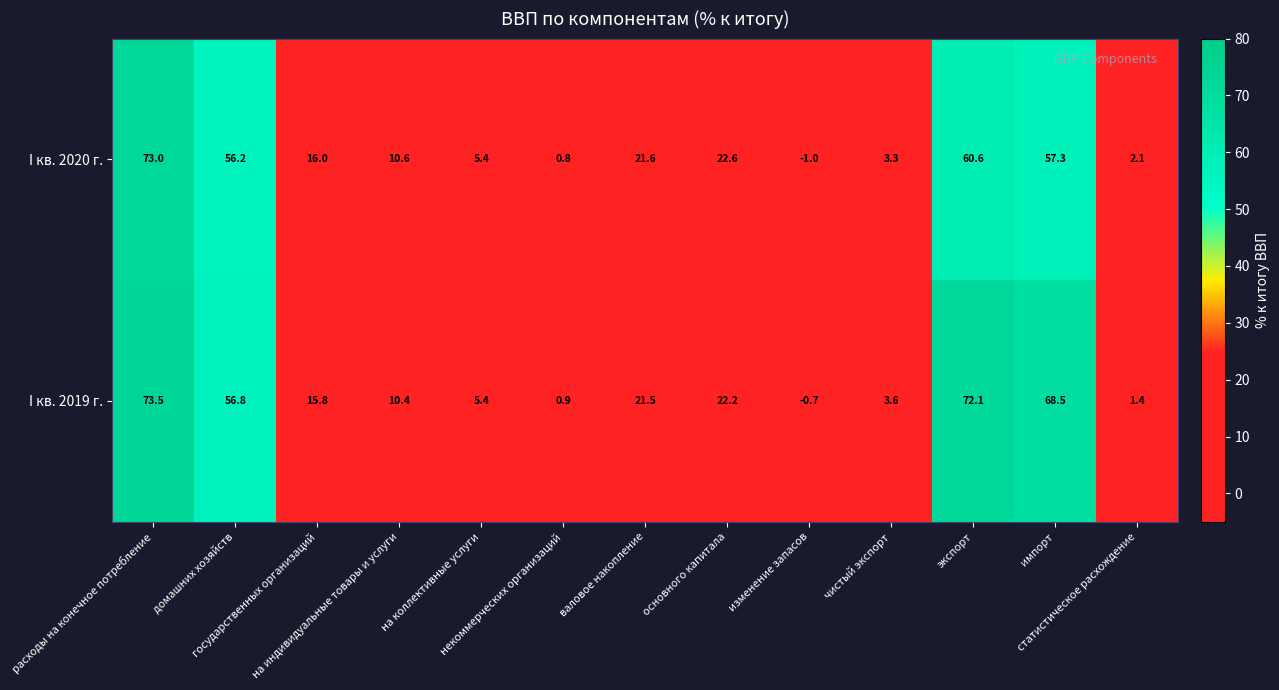

At which category is the sum across all series the highest?

расходы на конечное потребление